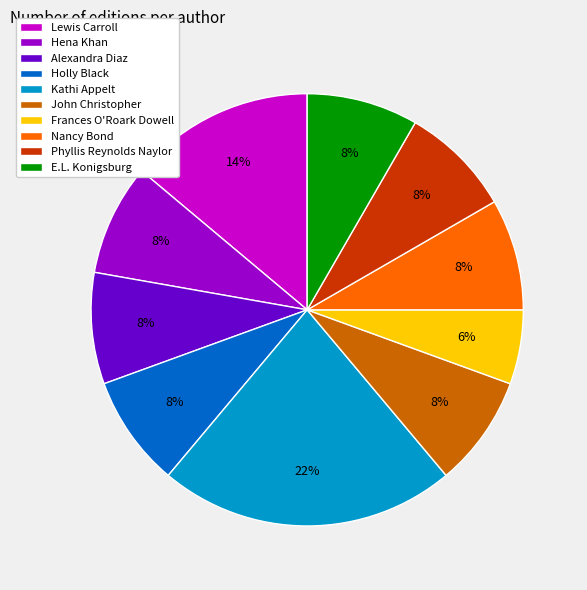

Does any single category account for the majority?

No